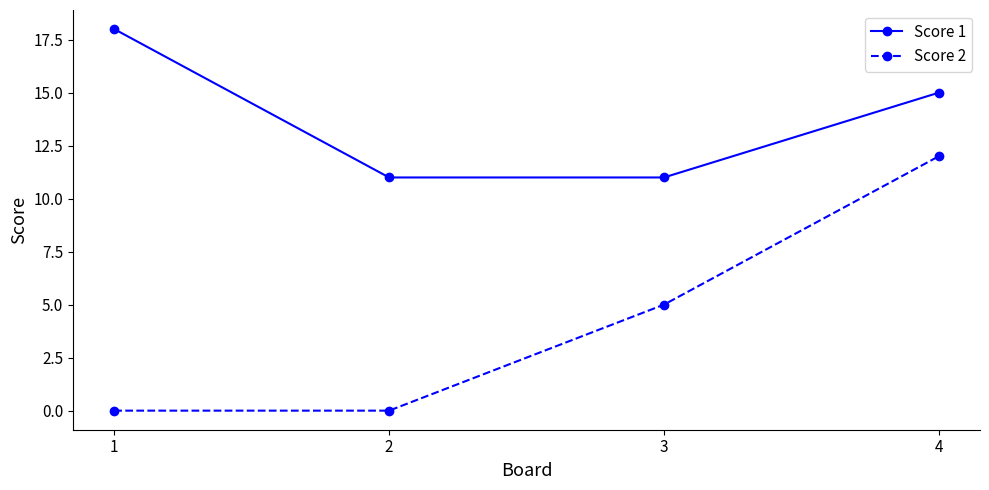

True or false: Score 2 and Score 1 cross at least once.

False